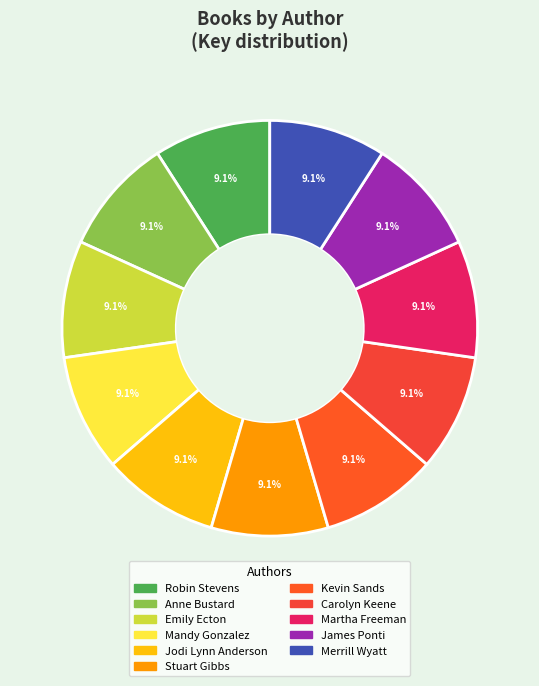

Rank the categories by value from lowest to highest.

Kevin Sands, Stuart Gibbs, Martha Freeman, James Ponti, Merrill Wyatt, Anne Bustard, Emily Ecton, Robin Stevens, Mandy Gonzalez, Jodi Lynn Anderson, Carolyn Keene